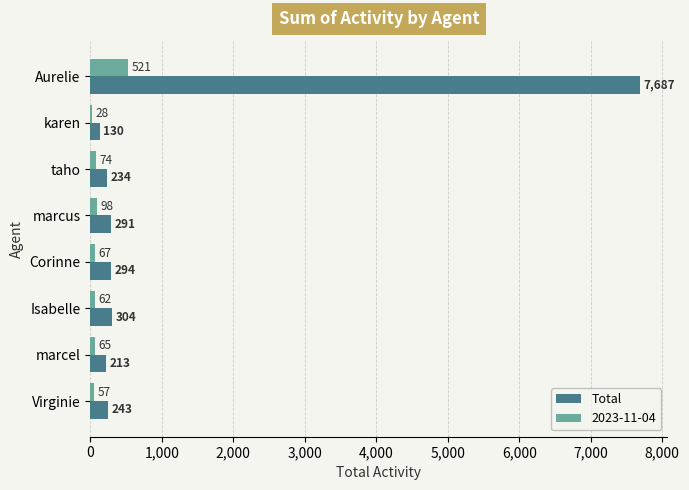

What is the sum of the 2023-11-04 values at Isabelle and Aurelie?

583